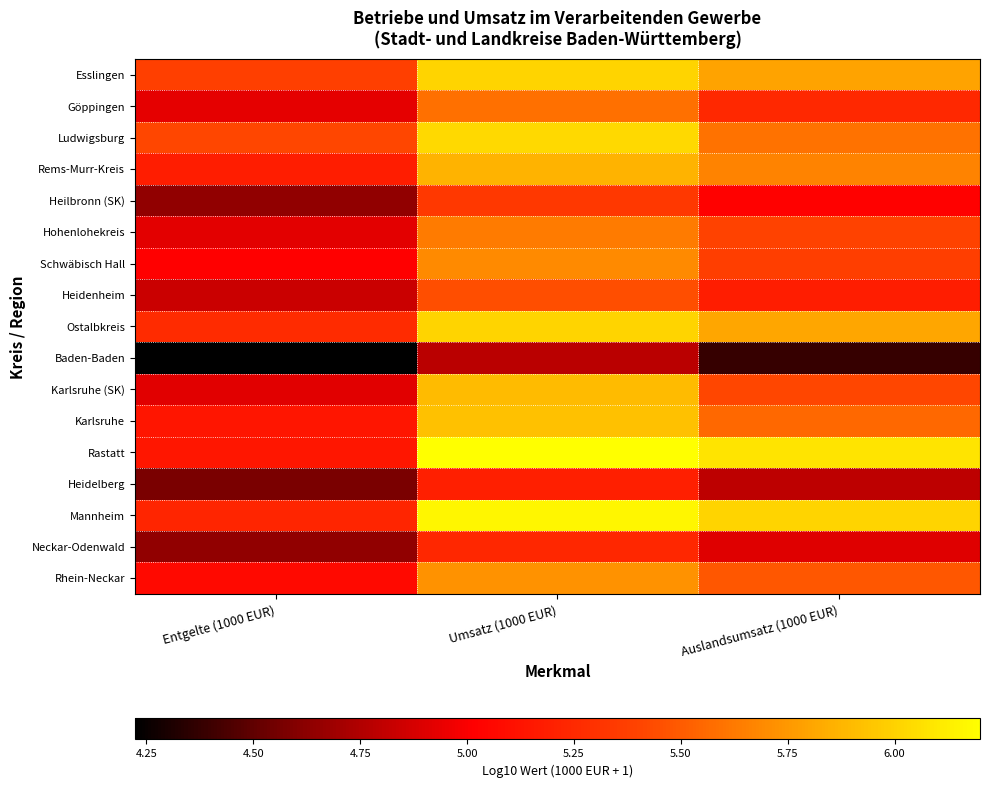

At how many categories does at least one series exceed 6?

2